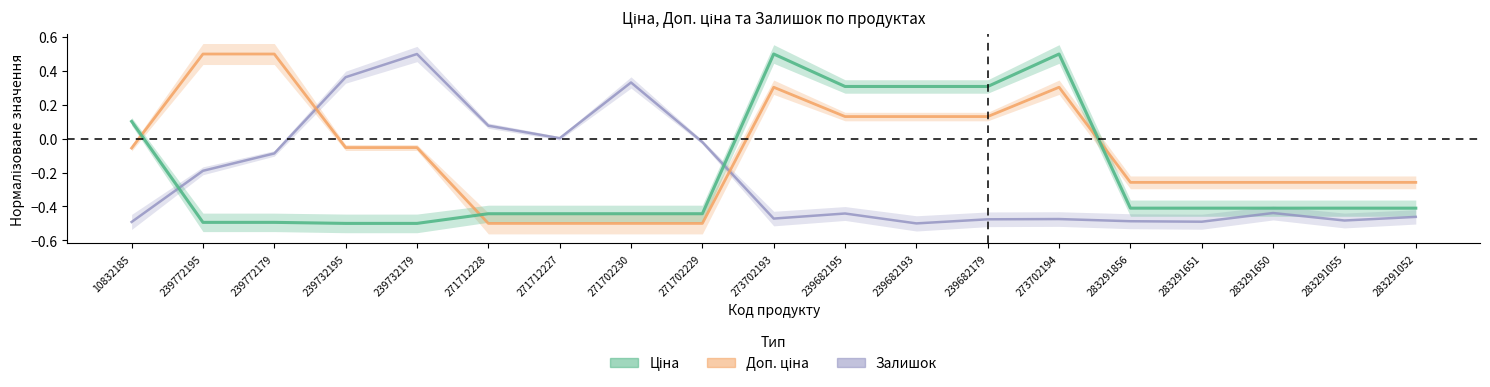

Rank the series by their average value, from highest to lowest.

Доп. ціна, Ціна, Залишок